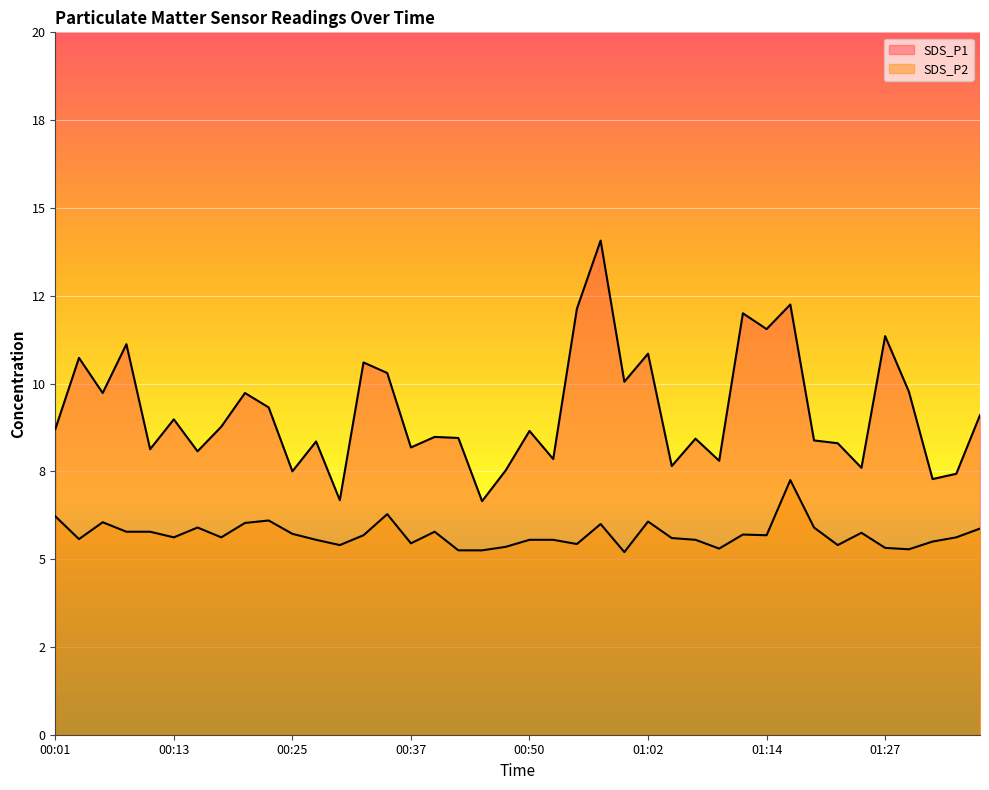

How many lines are shown in the chart?

2